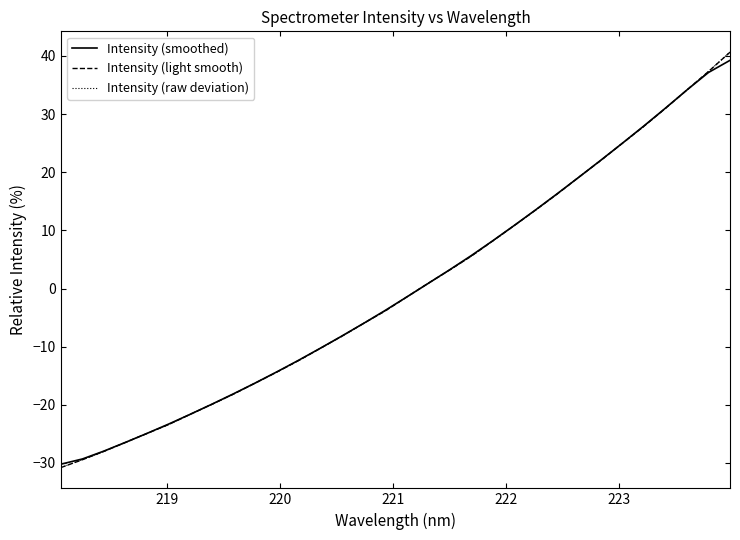

At how many categories does at least one series exceed 4?

13